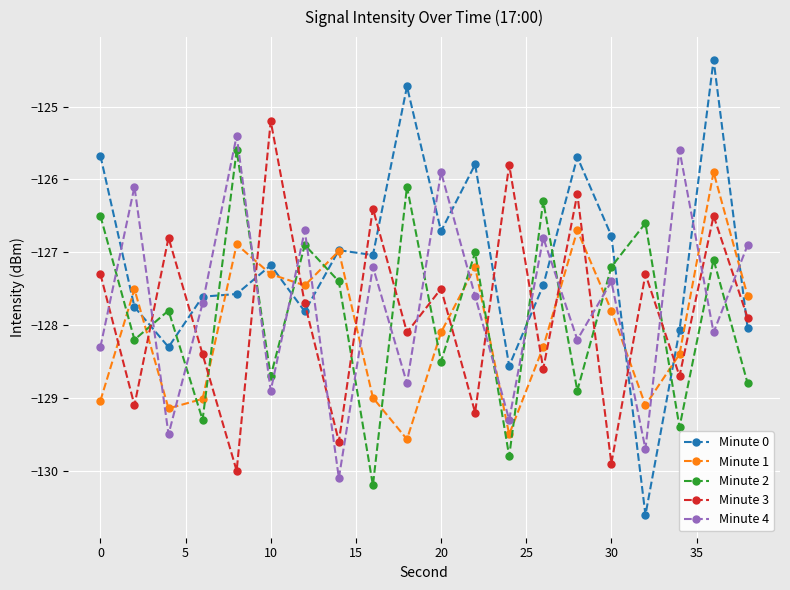

What is the lowest value of the Minute 0 series?

-130.6